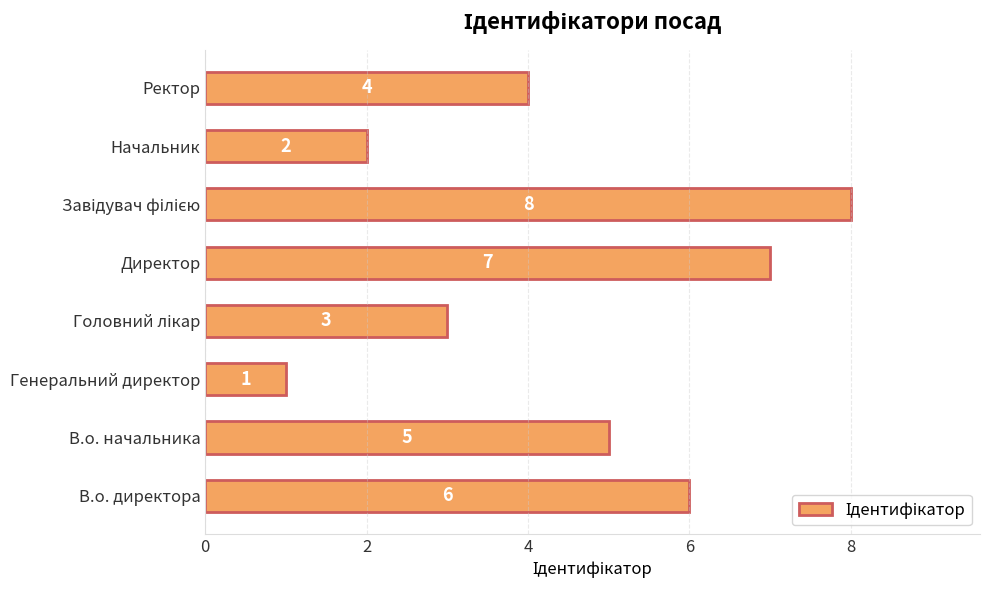

Does the chart contain stacked bars?

No